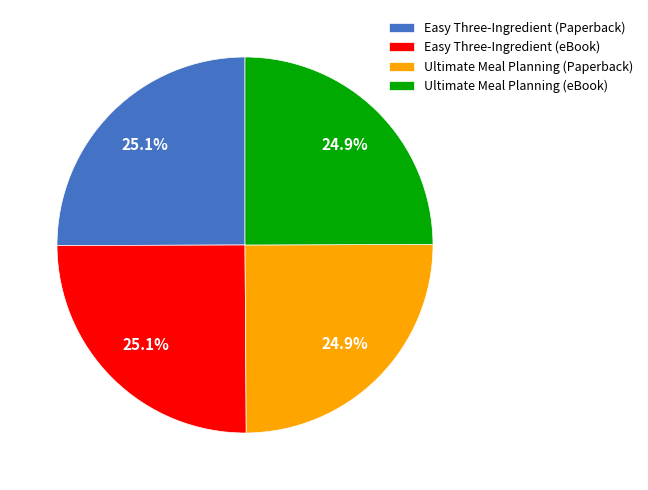

What is the ratio of the value at Ultimate Meal Planning (eBook) to the value at Ultimate Meal Planning (Paperback)?

1.0